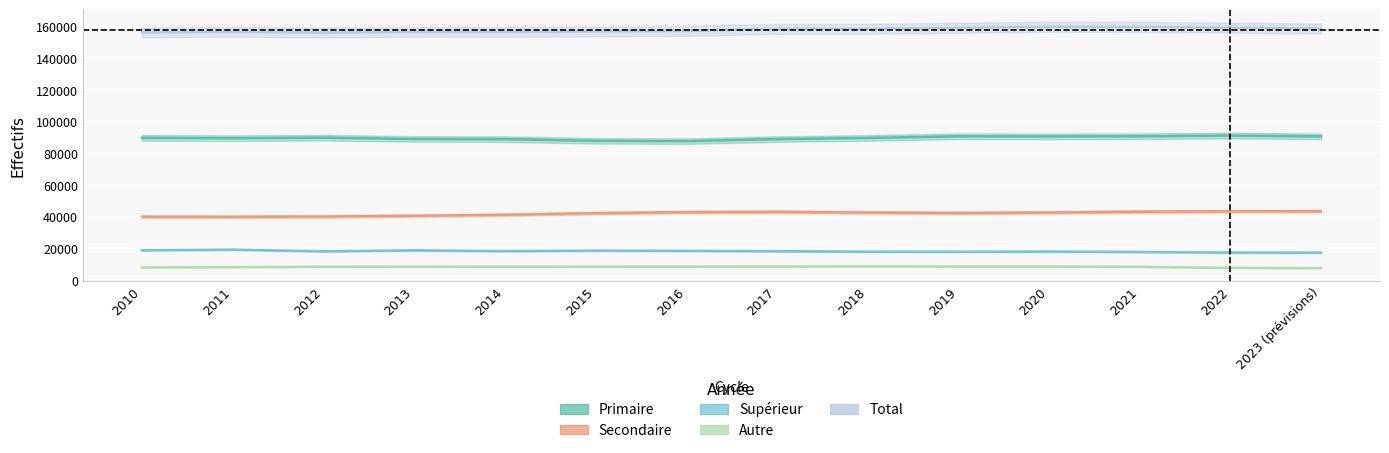

What is the total value across all series at 2010?

312800